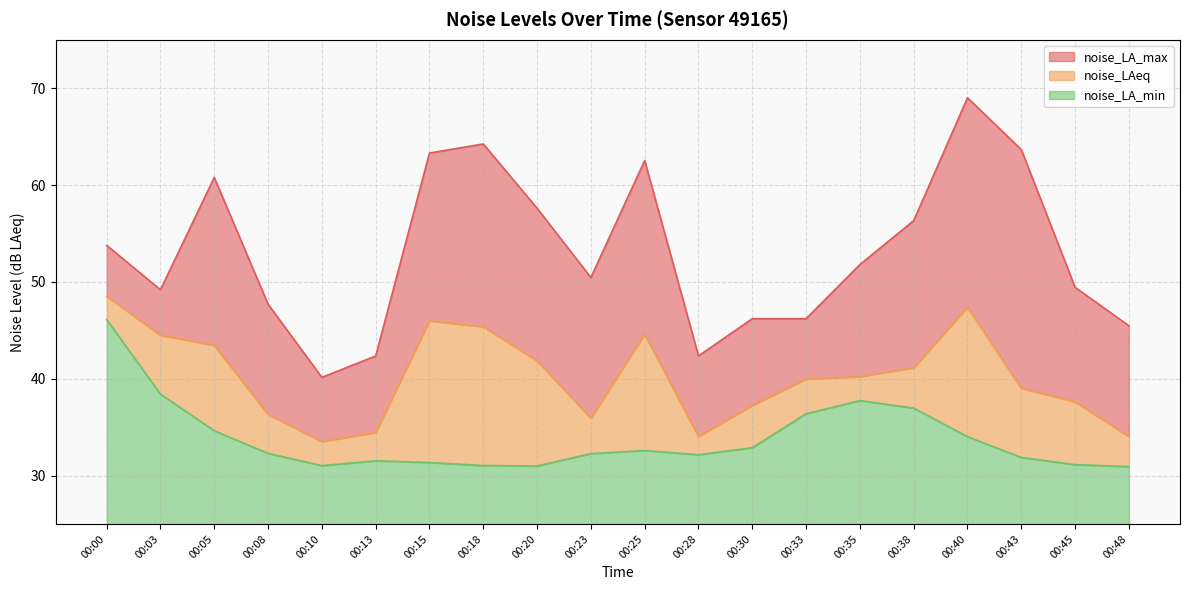

Which series has the largest range (max minus min)?

noise_LA_max